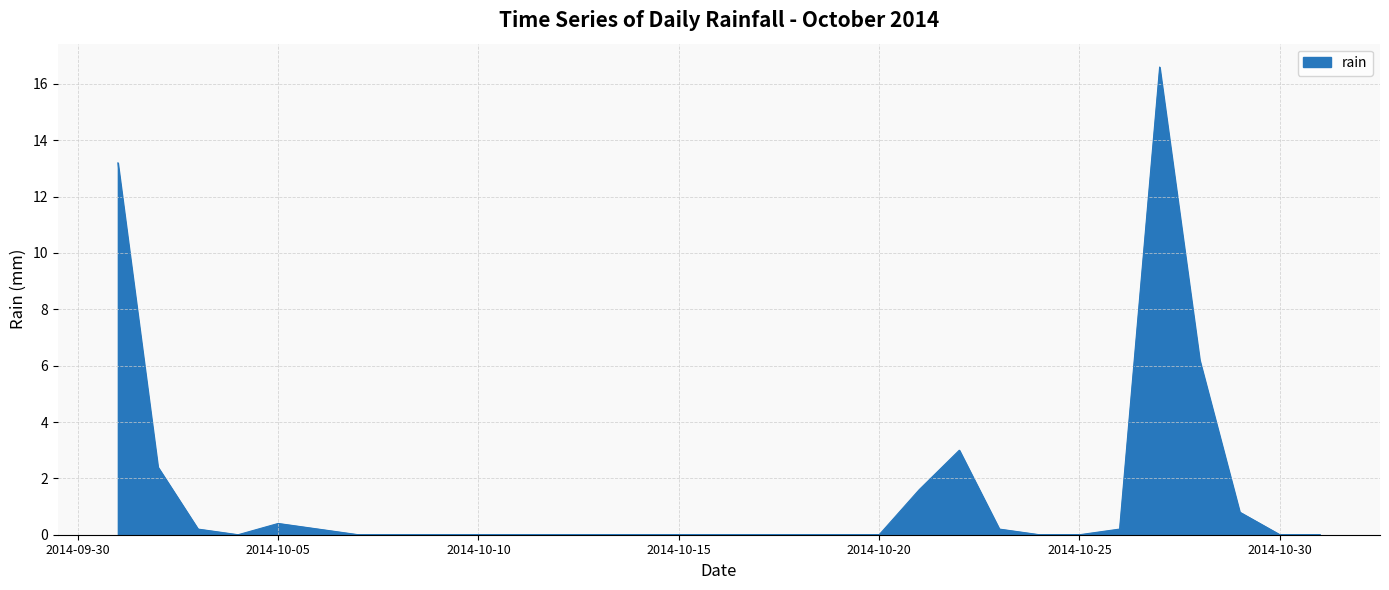

What is the difference between the maximum and minimum values?

16.6